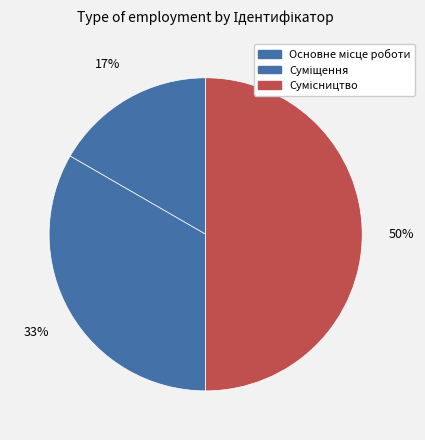

To the nearest percent, what is the difference between the Сумісництво and Суміщення slice percentages?

17%